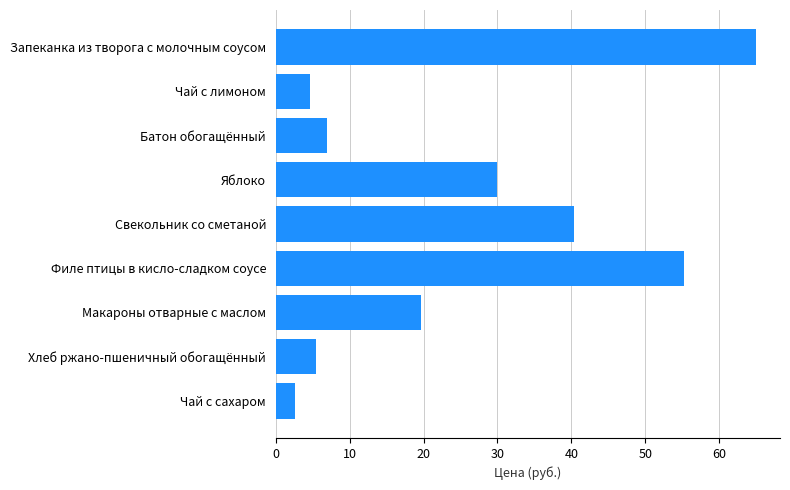

Is it true that the value at Филе птицы в кисло-сладком соусе is 93.2?

False